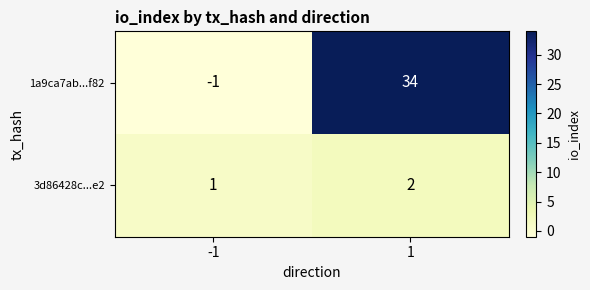

Rank the series by their average value, from highest to lowest.

1a9ca7ab...f82, 3d86428c...e2